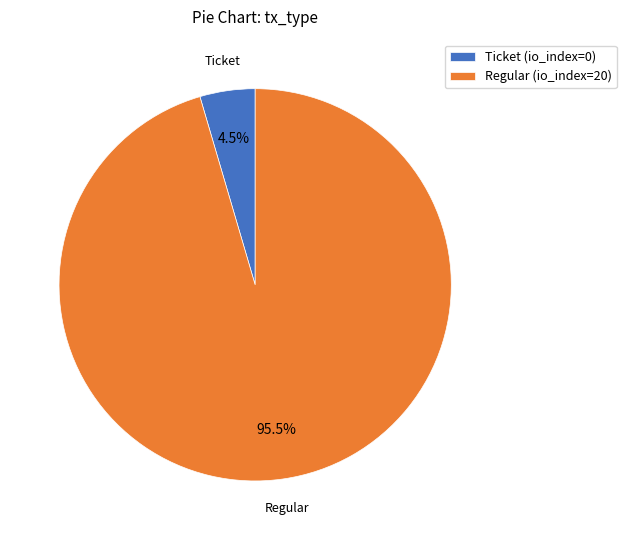

Does Regular (io_index=20) represent more than half of the total?

Yes